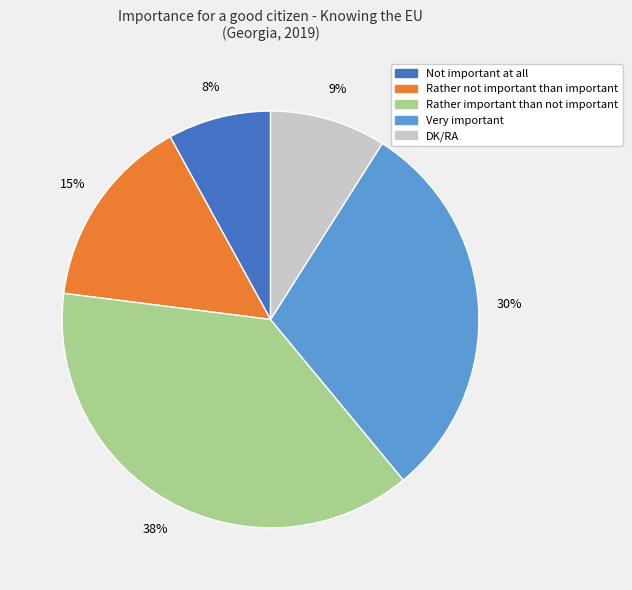

Do Very important and Rather not important than important together represent more than half of the pie?

No